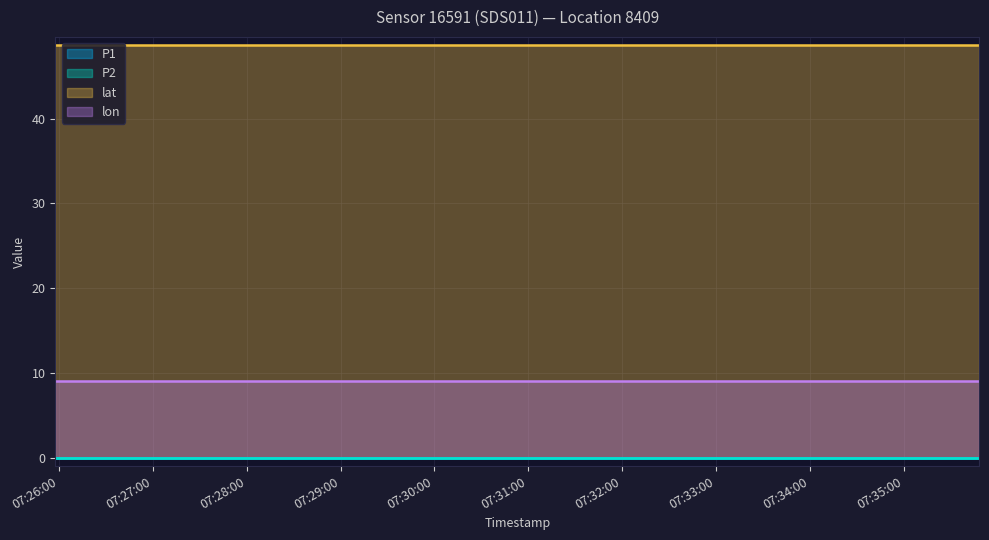

What is the total value across all series at 2024-03-17T07:33:20?

57.6